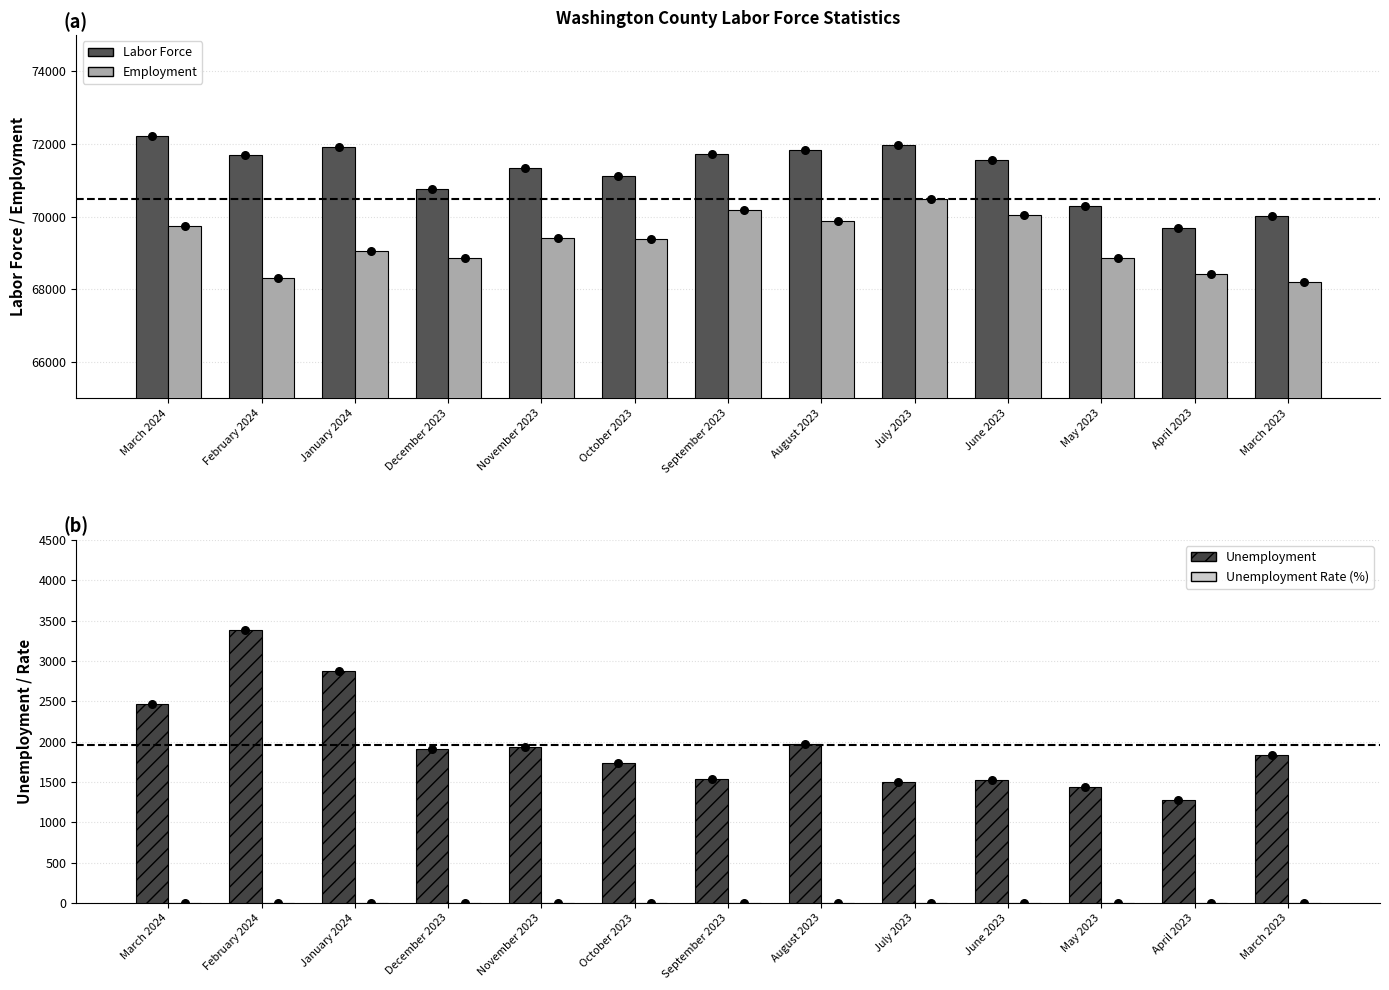

Which series has the largest total across all categories?

Labor Force